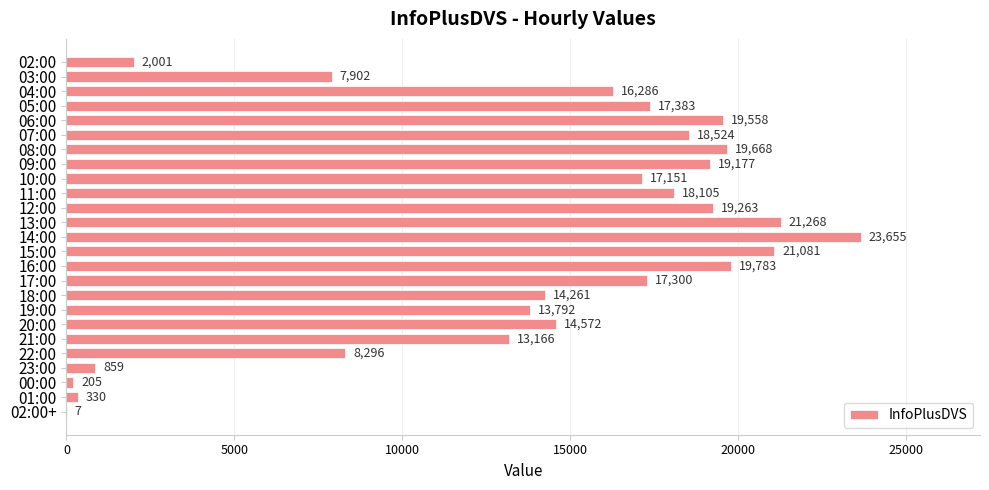

Which label corresponds to the largest value in the chart?

14:00